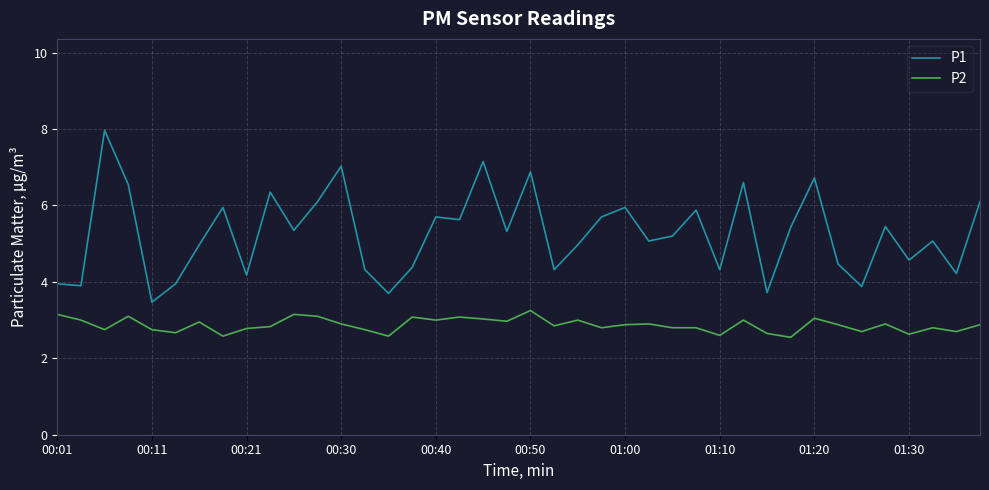

True or false: P1 and P2 cross at least once.

False